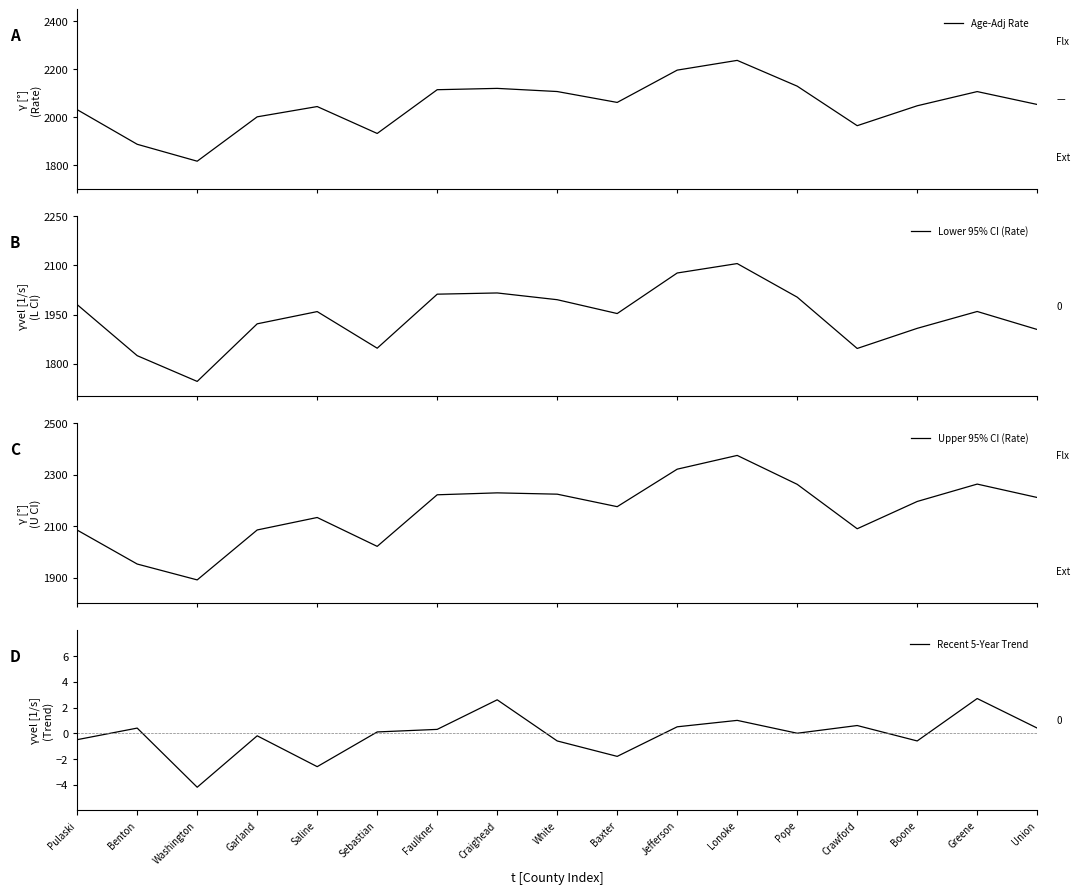

What value does the Lower 95% CI (Rate) series have at Pulaski?

1980.3